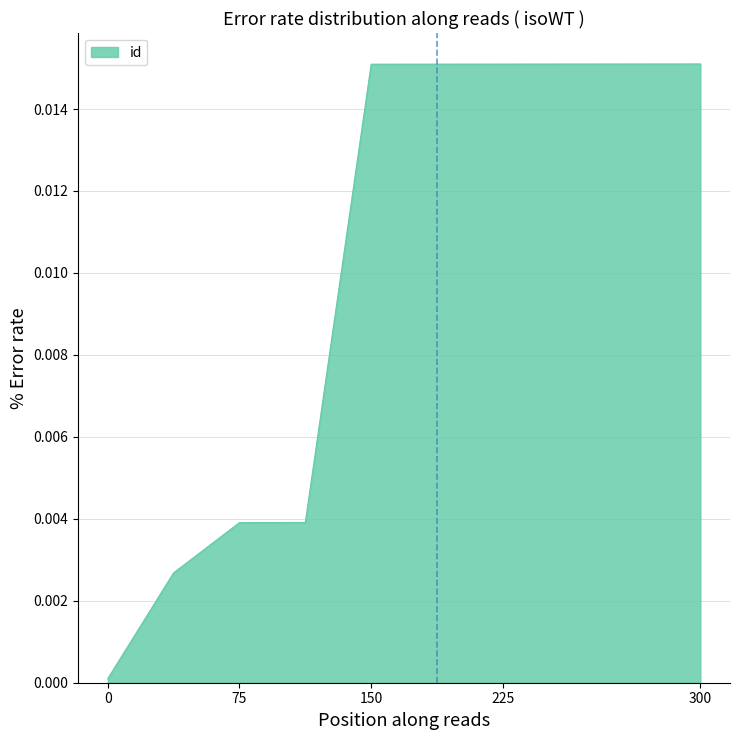

What is the sum of all values?

0.1